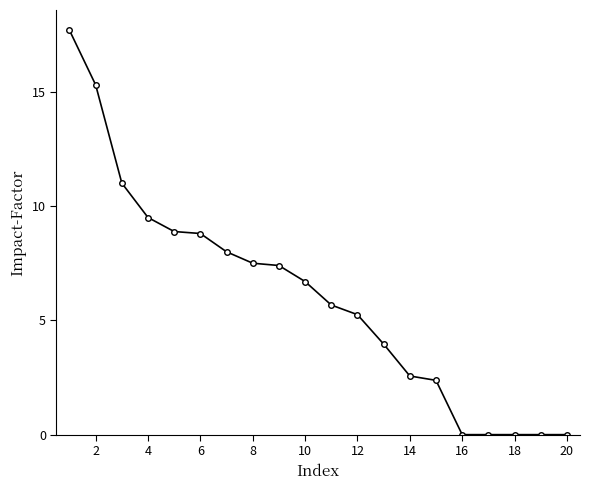

What is the average value?

6.0